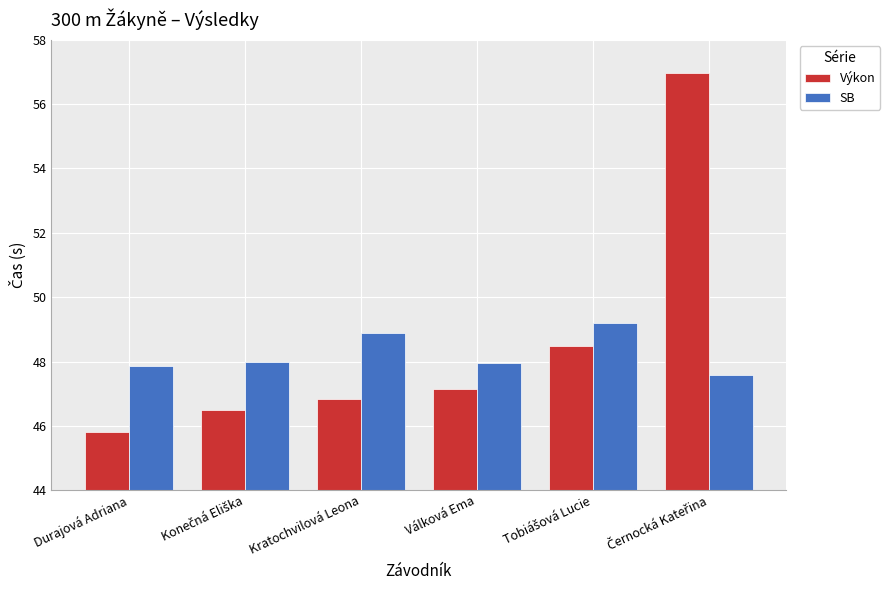

What value does the SB series have at Válková Ema?

48.0